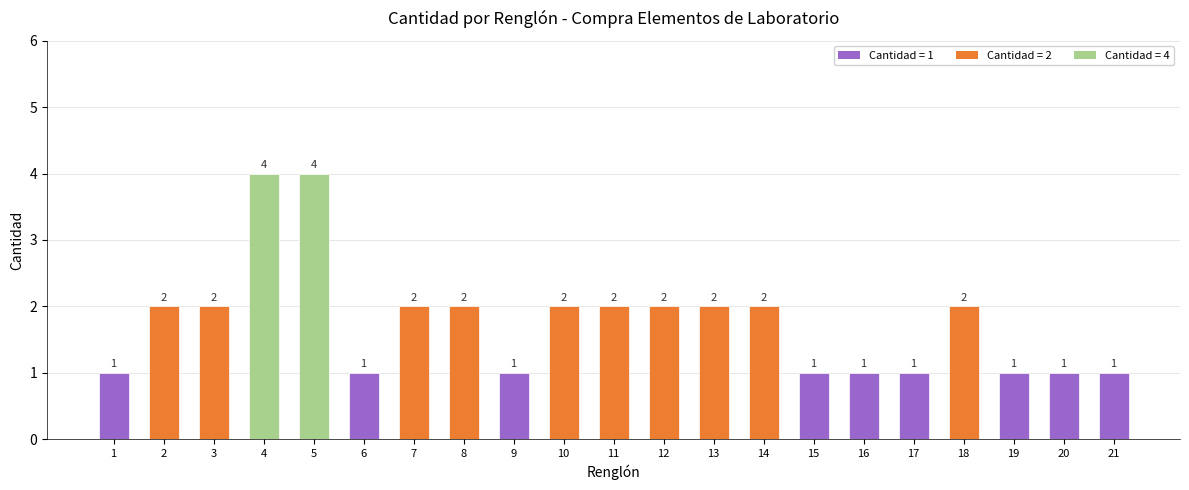

The chart shows a value of 1 at 4. True or false?

False